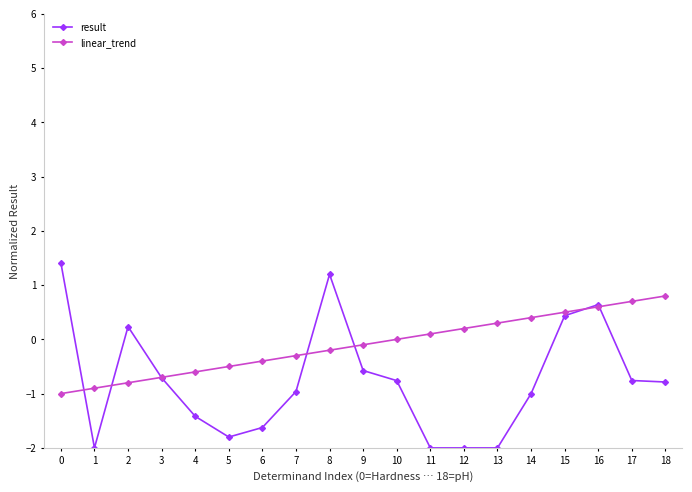

Is it true that linear_trend equals -0.7 at 6?

False